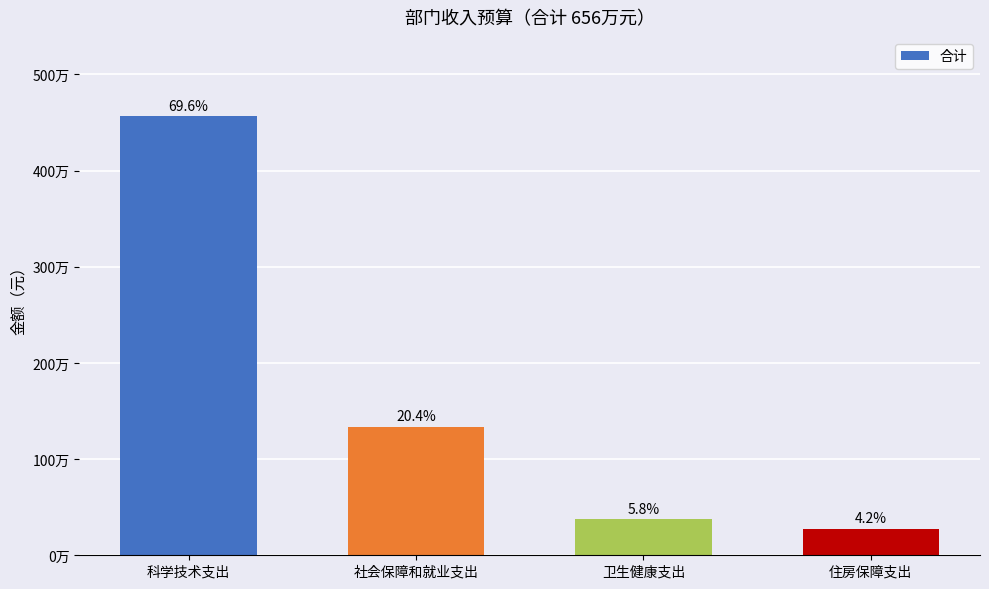

Does the chart contain any negative values?

No